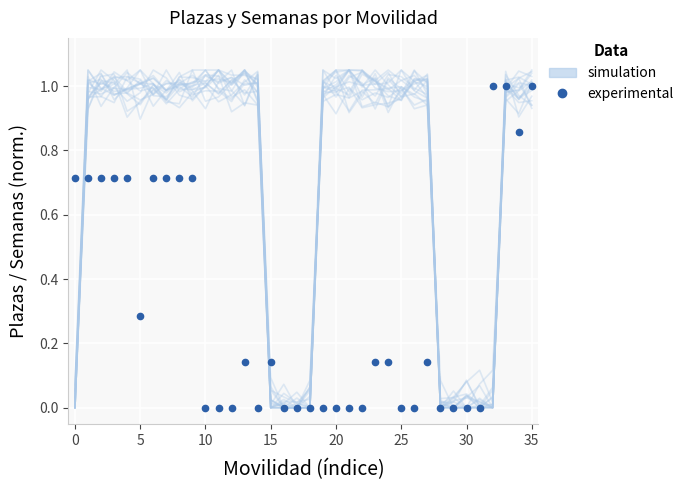

What is the label of the 36th point from the left?

35